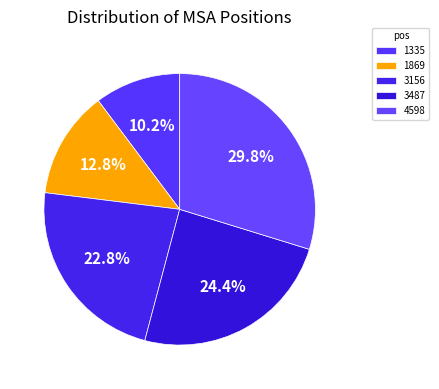

To the nearest percent, what percentage of the pie is 1869?

13%